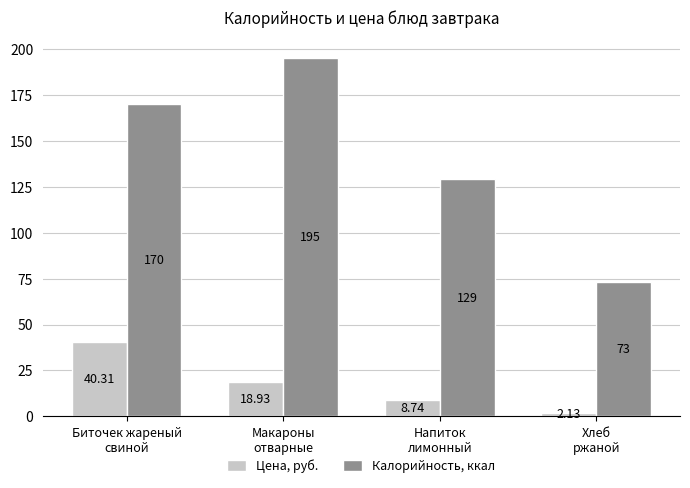

What position from the left is Биточек жареный
свиной?

1